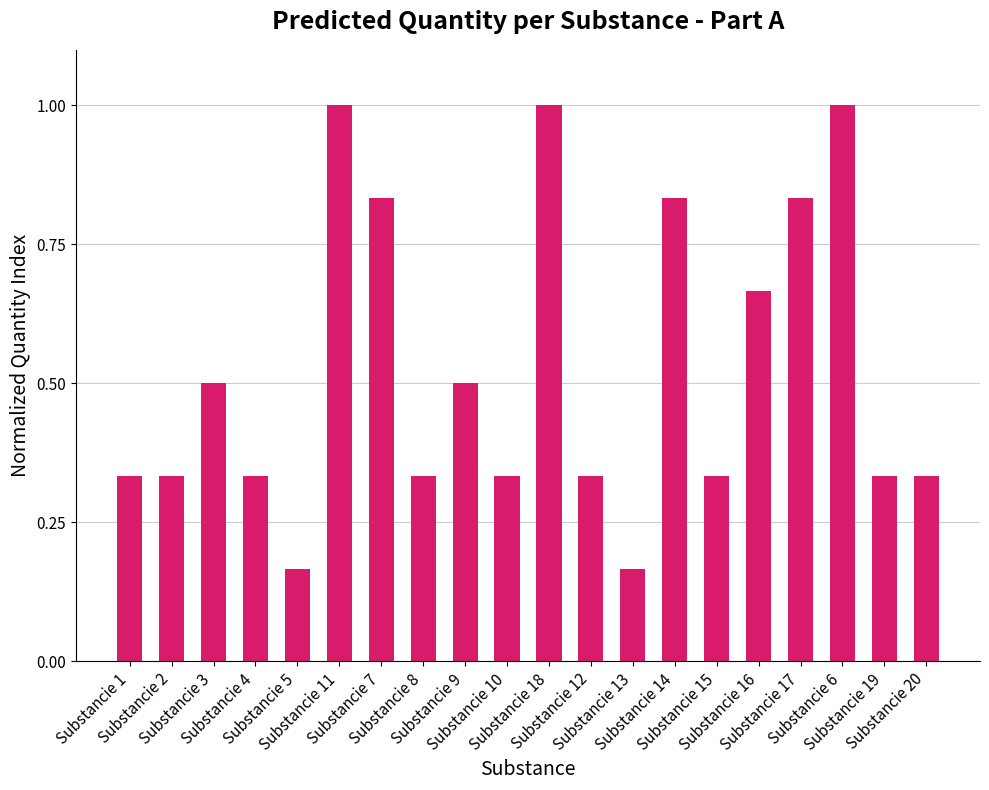

What is the maximum value shown in the chart?

1.0